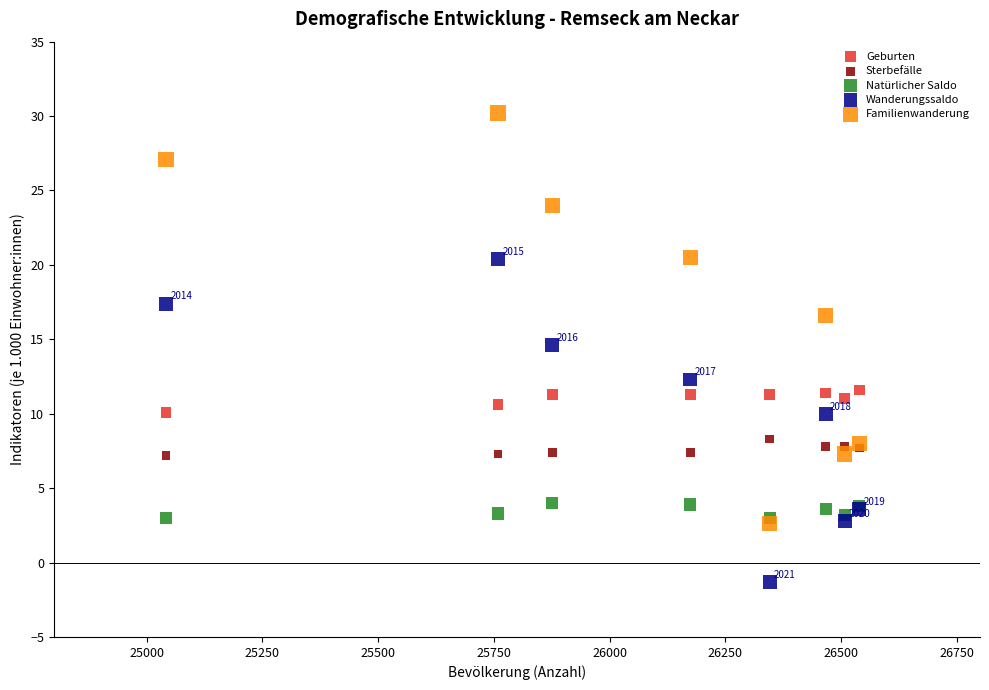

Across all series, what Y value is closest to 14?

14.6